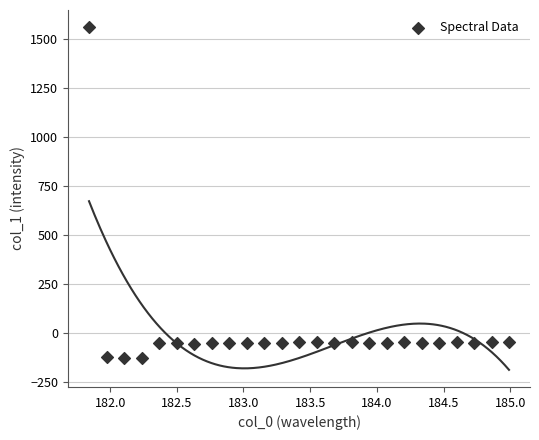

What is the range of X values (max minus min)?

3.1